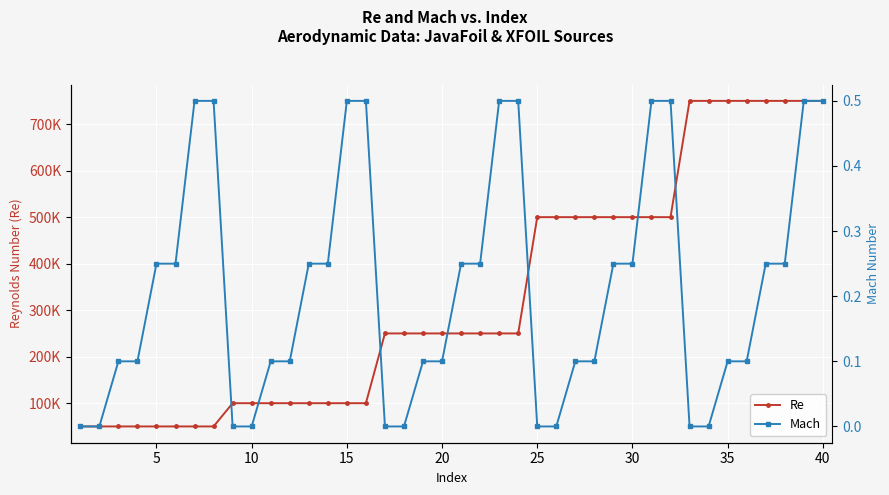

How many values in the Re series are below 250000?

16